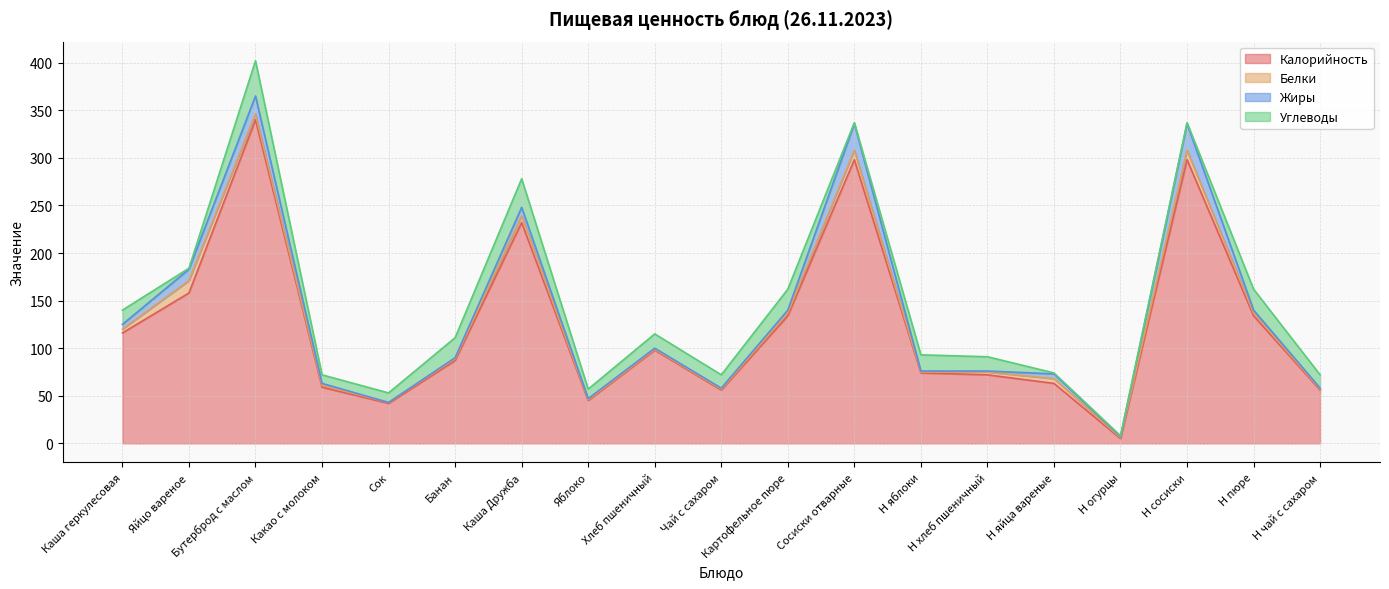

Reading left to right, transcribe all the data shown in this chart.

Калорийность: Каша геркулесовая=116	Яйцо вареное=158	Бутерброд с маслом=340	Какао с молоком=59	Сок=42	Банан=87	Каша Дружба=232	Яблоко=45	Хлеб пшеничный=98	Чай с сахаром=56	Картофельное пюре=134	Сосиски отварные=298	Н яблоки=74	Н хлеб пшеничный=72	Н яйца вареные=63	Н огурцы=5	Н сосиски=298	Н пюре=134	Н чай с сахаром=56
Белки: Каша геркулесовая=4	Яйцо вареное=13	Бутерброд с маслом=6	Какао с молоком=2	Сок=1	Банан=2	Каша Дружба=7	Яблоко=1	Хлеб пшеничный=1	Чай с сахаром=1	Картофельное пюре=3	Сосиски отварные=10	Н яблоки=1	Н хлеб пшеничный=3	Н яйца вареные=5	Н огурцы=1	Н сосиски=10	Н пюре=3	Н чай с сахаром=1
Жиры: Каша геркулесовая=5	Яйцо вареное=12	Бутерброд с маслом=19	Какао с молоком=2	Сок=0	Банан=1	Каша Дружба=9	Яблоко=1	Хлеб пшеничный=1	Чай с сахаром=1	Картофельное пюре=3	Сосиски отварные=28	Н яблоки=1	Н хлеб пшеничный=1	Н яйца вареные=5	Н огурцы=1	Н сосиски=28	Н пюре=3	Н чай с сахаром=1
Углеводы: Каша геркулесовая=15	Яйцо вареное=1	Бутерброд с маслом=37	Какао с молоком=9	Сок=10	Банан=21	Каша Дружба=30	Яблоко=10	Хлеб пшеничный=15	Чай с сахаром=14	Картофельное пюре=22	Сосиски отварные=1	Н яблоки=17	Н хлеб пшеничный=15	Н яйца вареные=1	Н огурцы=1	Н сосиски=1	Н пюре=22	Н чай с сахаром=14